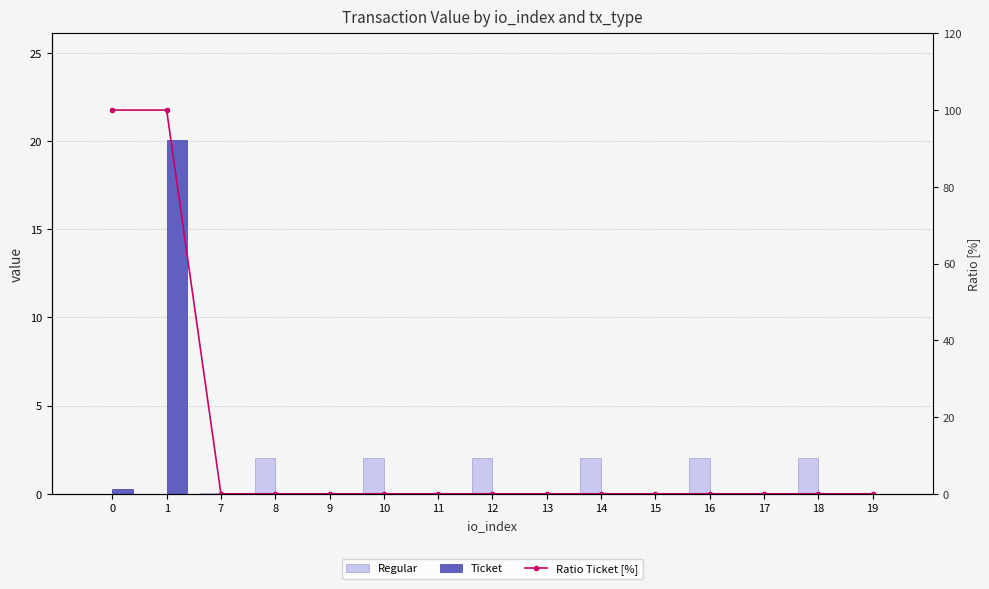

List the labels in order of Ticket value, smallest first.

7, 8, 9, 10, 11, 12, 13, 14, 15, 16, 17, 18, 19, 0, 1